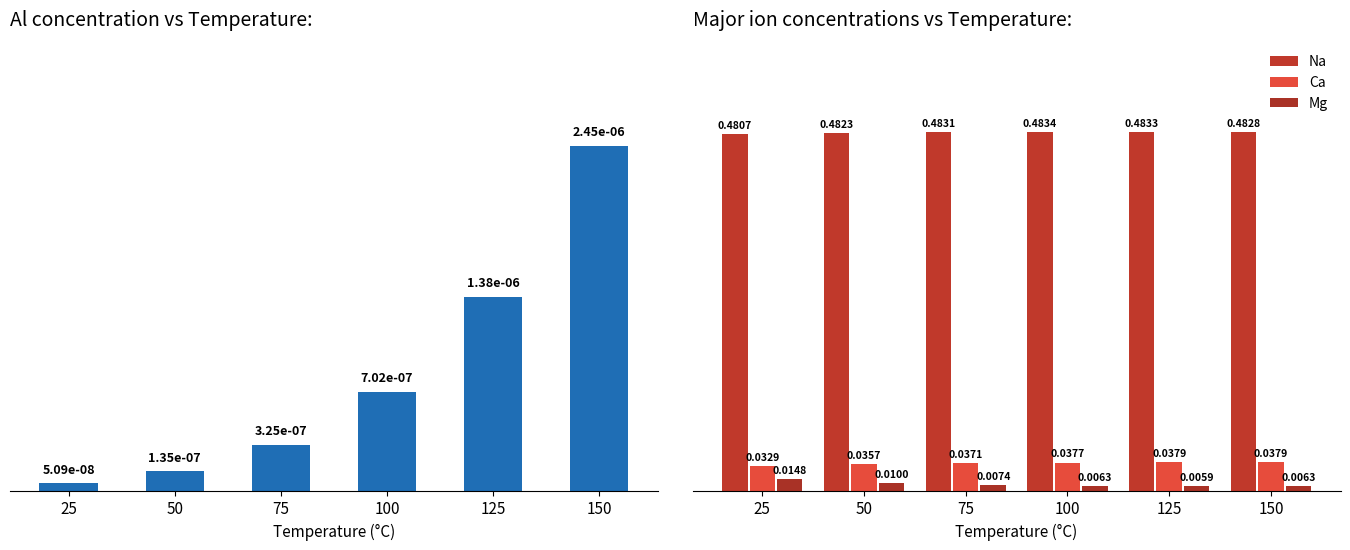

At which label does Al reach its peak?

150